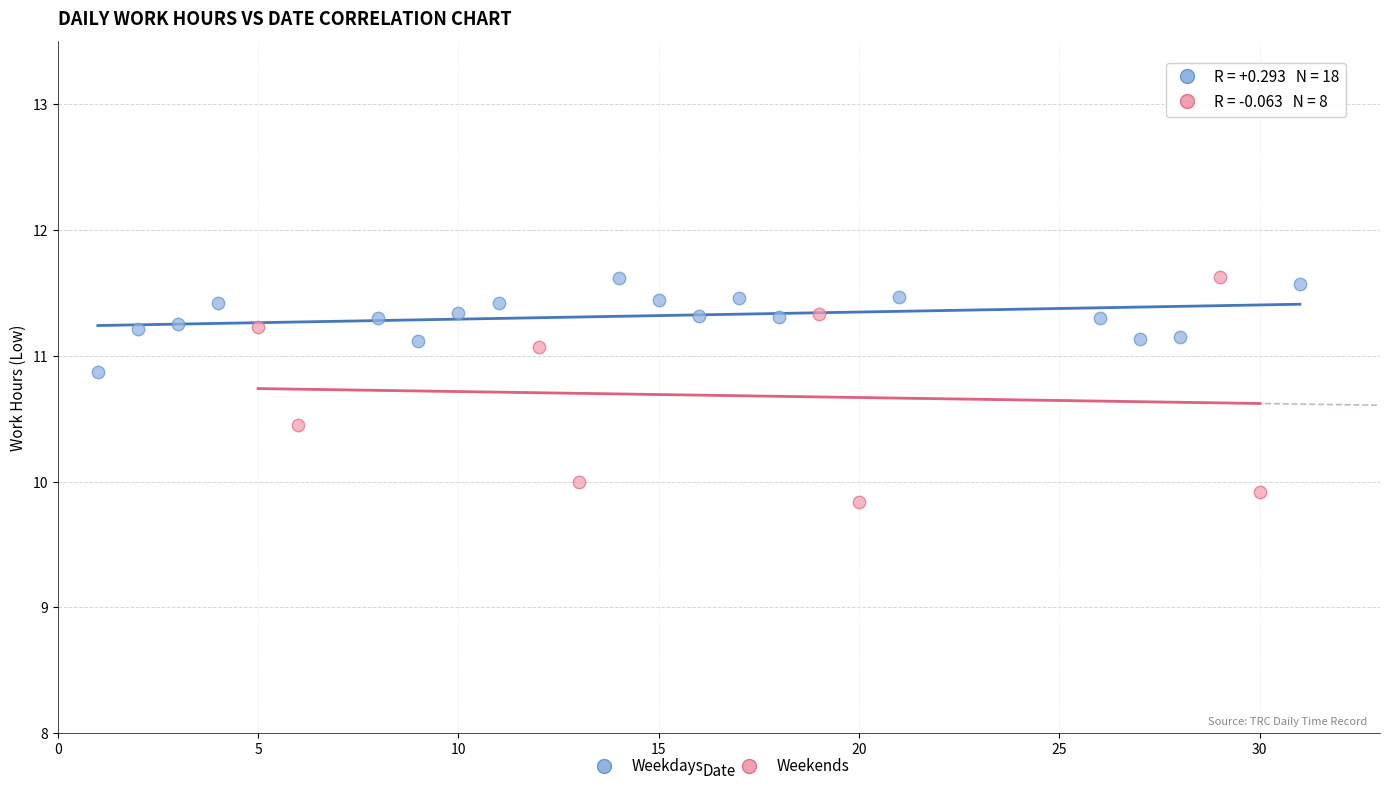

Which series reaches the minimum Y coordinate?

Weekends